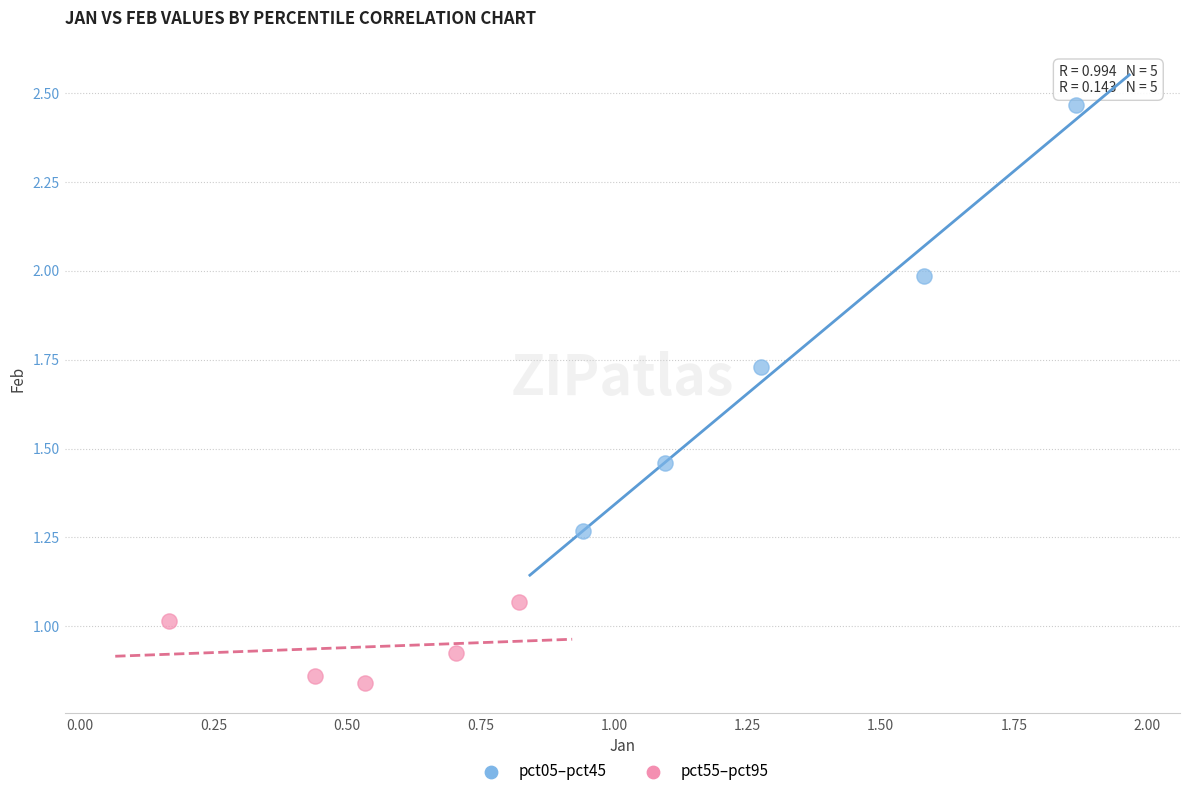

Which series contains the highest Y value?

pct05–pct45